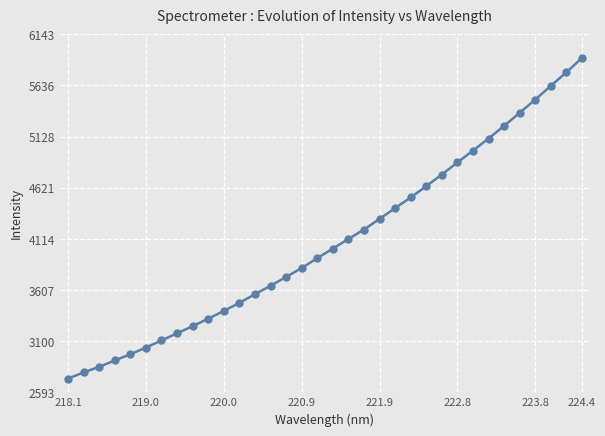

What is the difference between the second highest and second lowest values?

2975.3